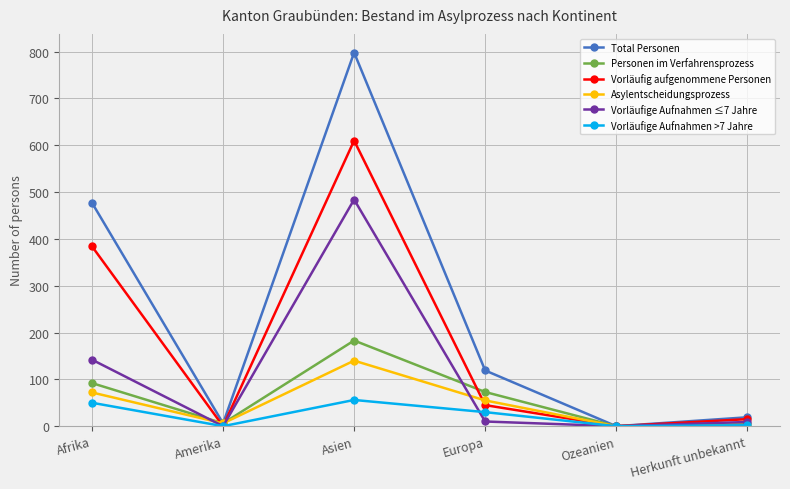

The value of Personen im Verfahrensprozess at Afrika is 60. True or false?

False